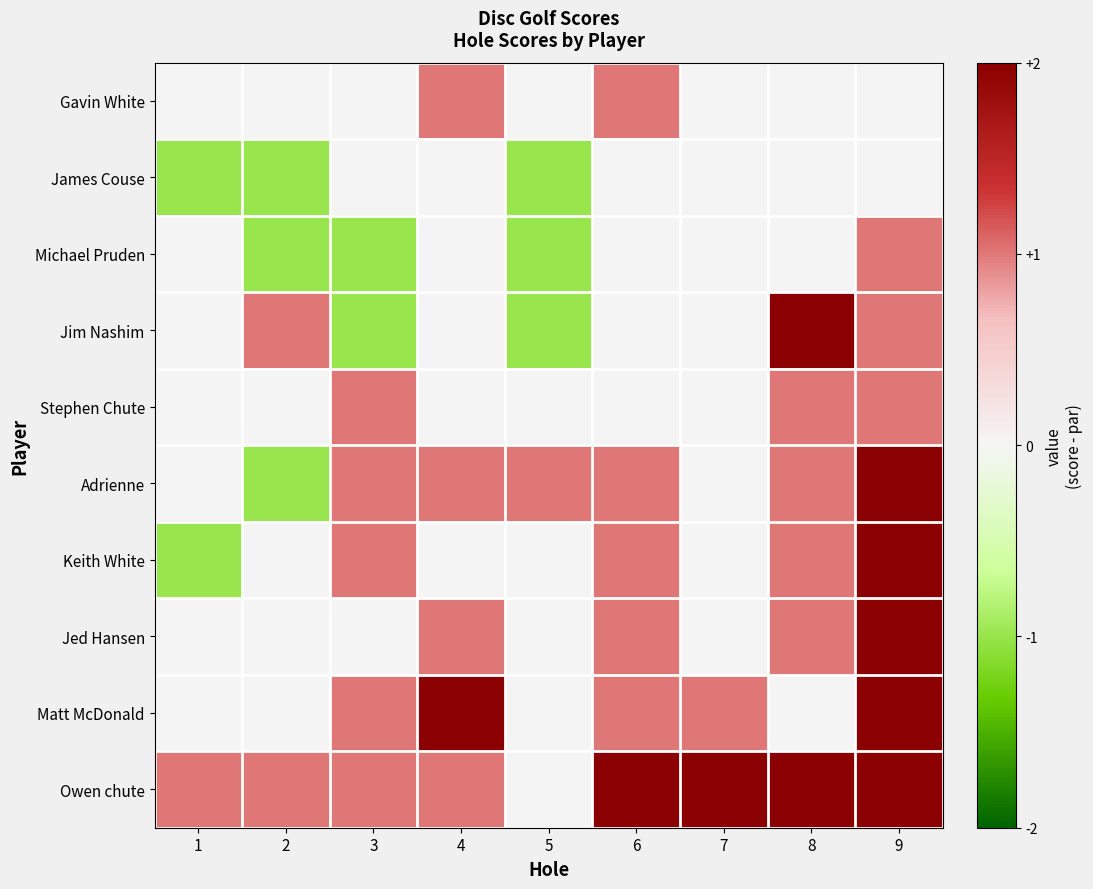

Reading left to right, transcribe all the data shown in this chart.

Gavin White: 1=0	2=0	3=0	4=1	5=0	6=1	7=0	8=0	9=0
James Couse: 1=-1	2=-1	3=0	4=0	5=-1	6=0	7=0	8=0	9=0
Michael Pruden: 1=0	2=-1	3=-1	4=0	5=-1	6=0	7=0	8=0	9=1
Jim Nashim: 1=0	2=1	3=-1	4=0	5=-1	6=0	7=0	8=3	9=1
Stephen Chute: 1=0	2=0	3=1	4=0	5=0	6=0	7=0	8=1	9=1
Adrienne: 1=0	2=-1	3=1	4=1	5=1	6=1	7=0	8=1	9=2
Keith White: 1=-1	2=0	3=1	4=0	5=0	6=1	7=0	8=1	9=2
Jed Hansen: 1=0	2=0	3=0	4=1	5=0	6=1	7=0	8=1	9=2
Matt McDonald: 1=0	2=0	3=1	4=2	5=0	6=1	7=1	8=0	9=2
Owen chute: 1=1	2=1	3=1	4=1	5=0	6=2	7=2	8=2	9=2